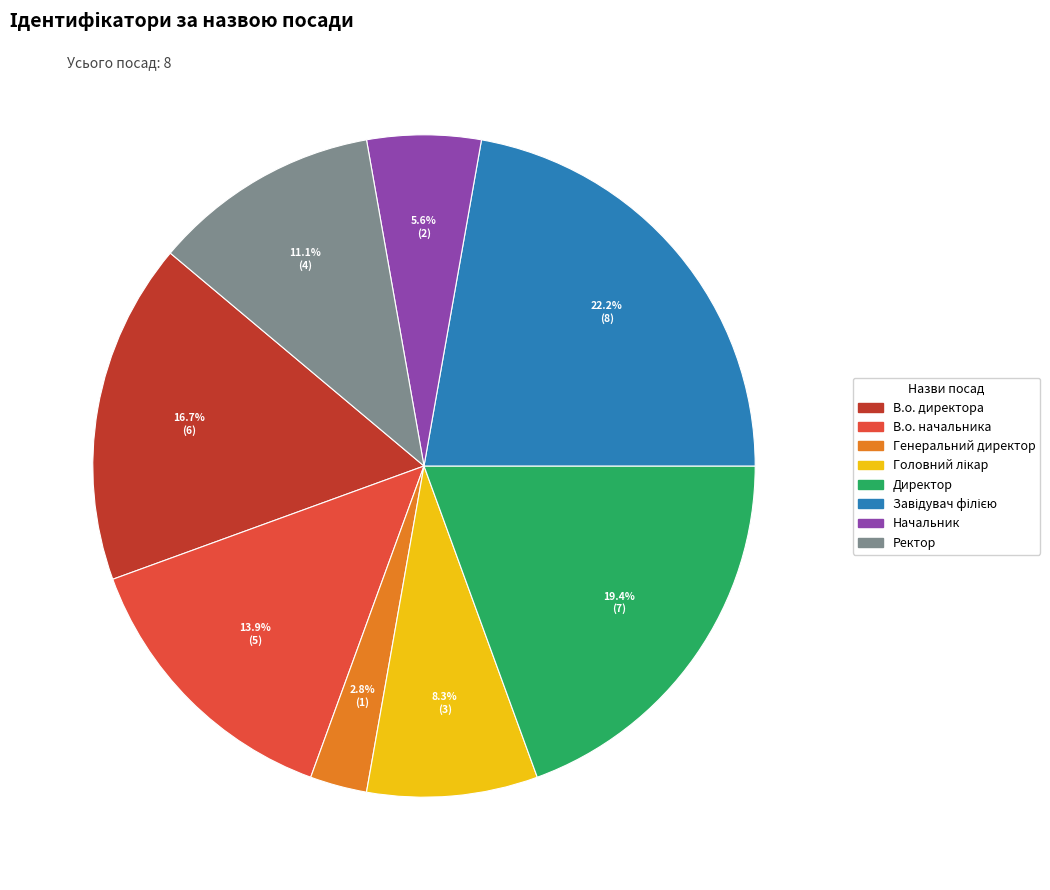

How much of the chart is everything except В.о. директора?

83.3%